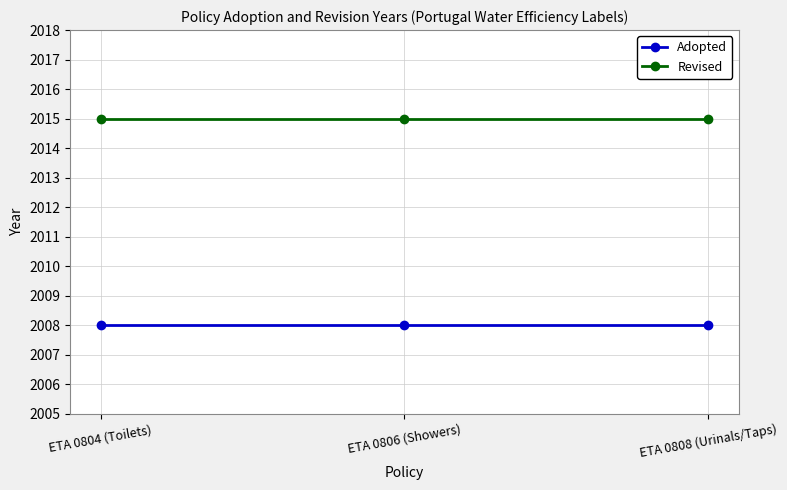

What is the total value across all series at ETA 0808 (Urinals/Taps)?

4023